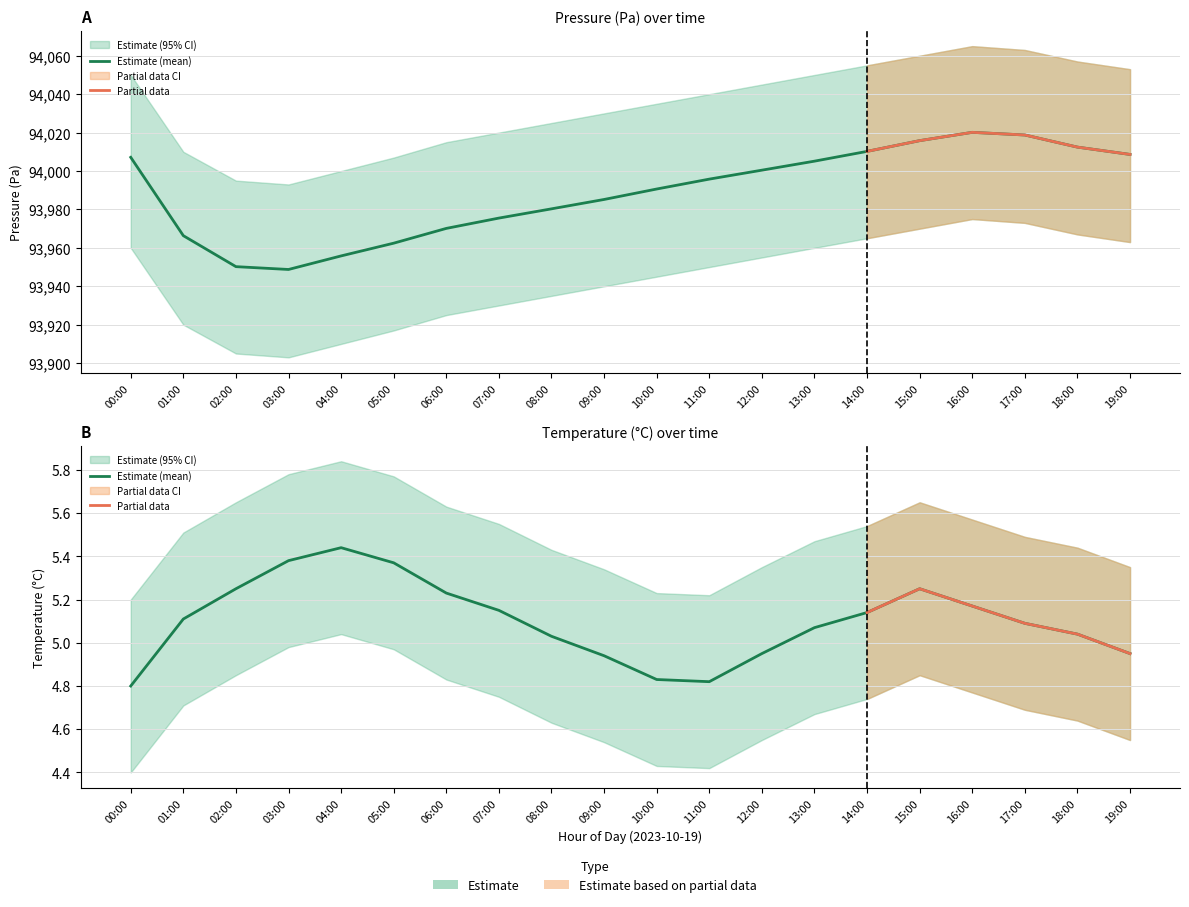

Count the number of categories in the chart.

20